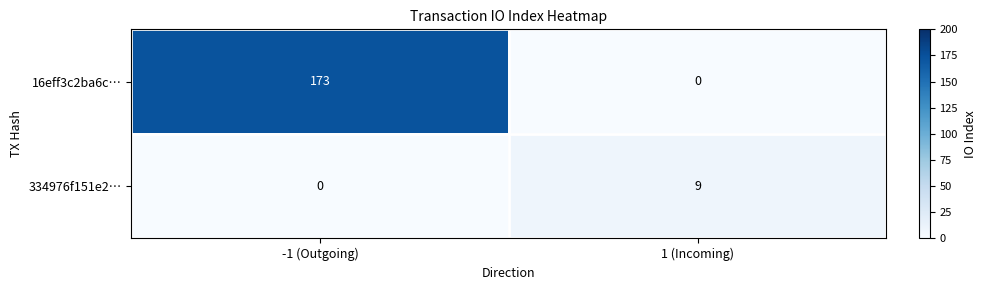

Reading left to right, what are all the values shown in this chart?

16eff3c2ba6c…: 173	0
334976f151e2…: 0	9